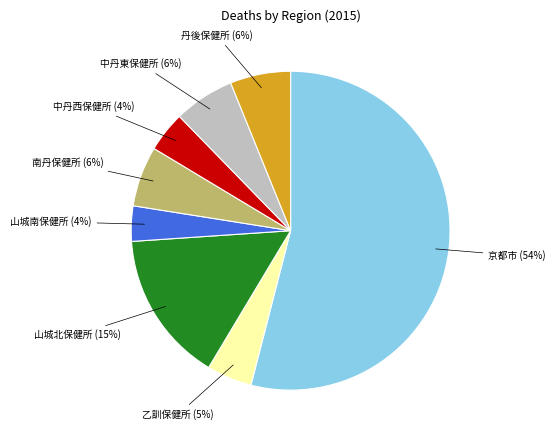

Which category has the biggest portion of the pie?

京都市